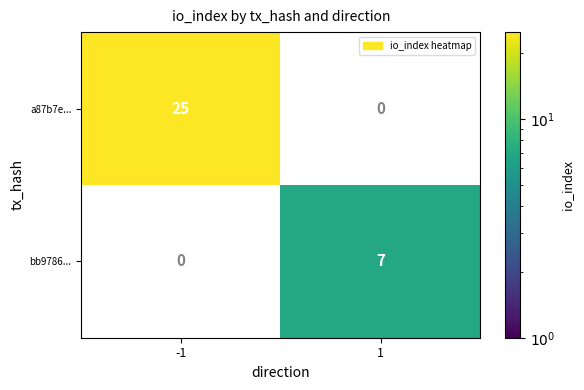

At which category does the chart reach its peak across all series?

-1